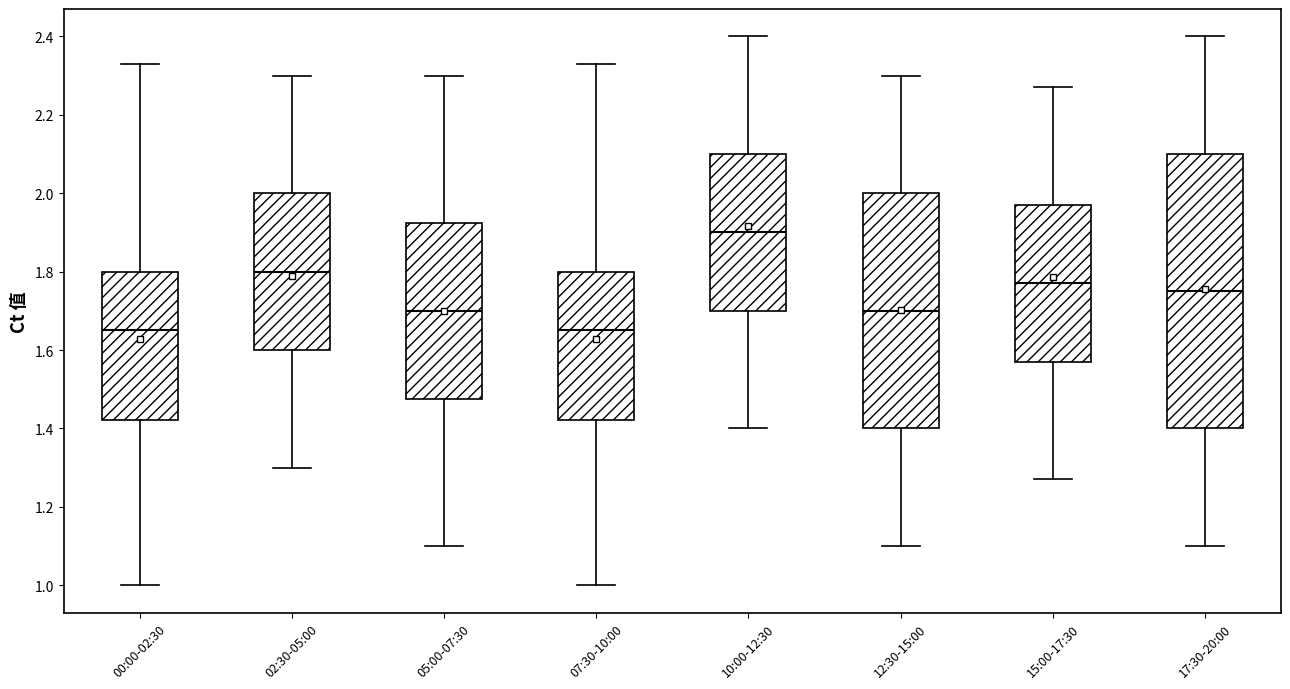

Which box's median line is the highest?

10:00-12:30